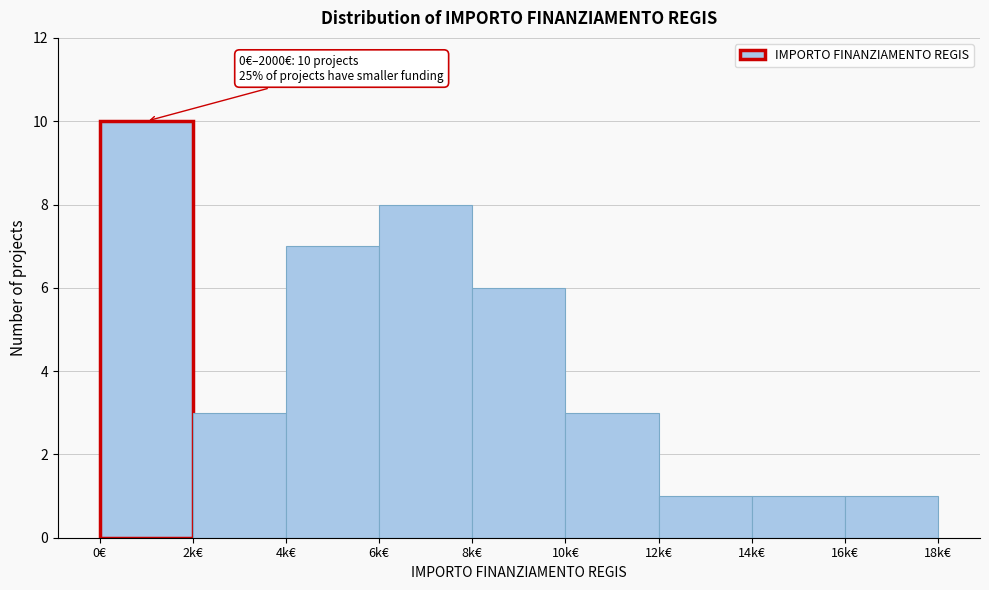

Reading left to right, what are all the values shown in this chart?

10	3	7	8	6	3	1	1	1